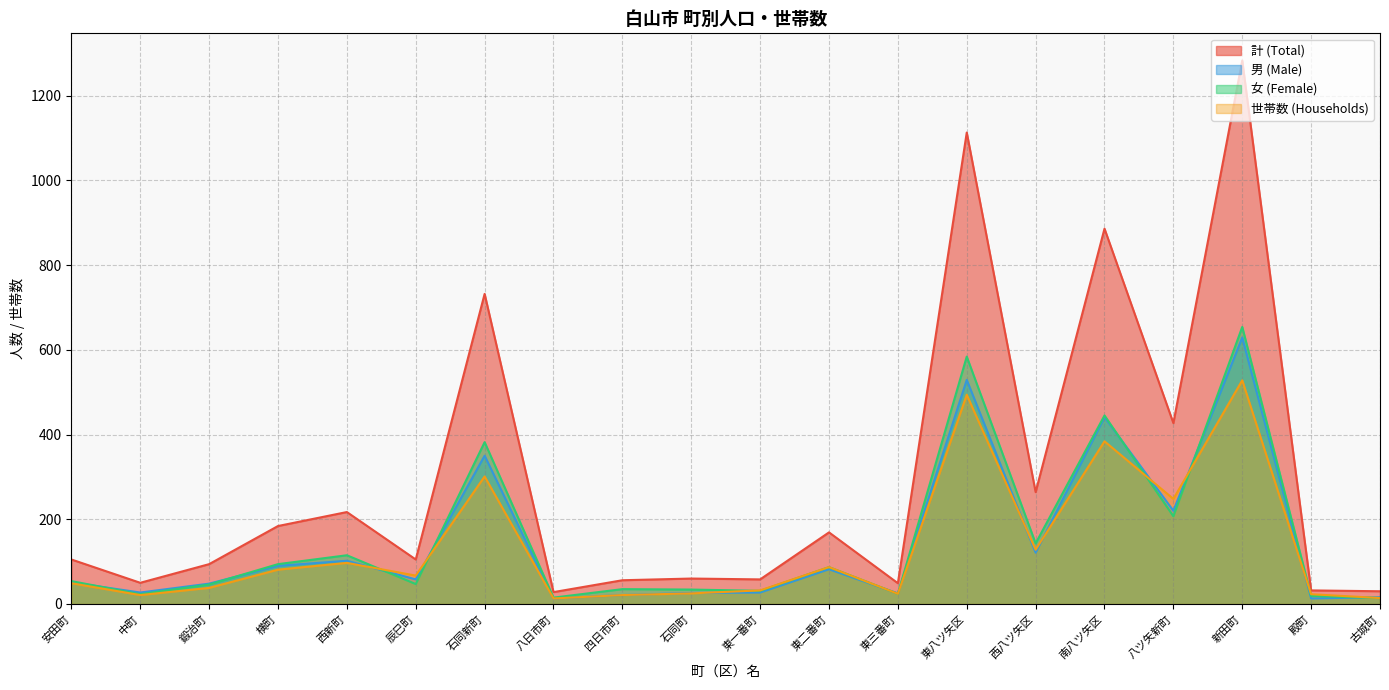

What is the value of the 計 (Total) point at the 11th from the left?

58